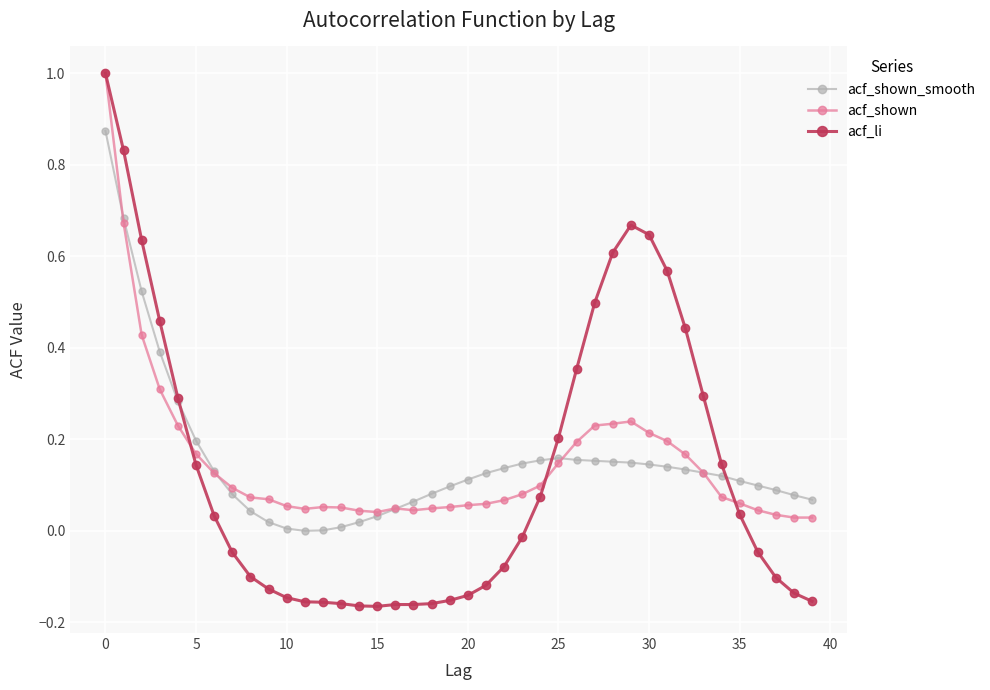

What is the maximum value for acf_shown?

1.0